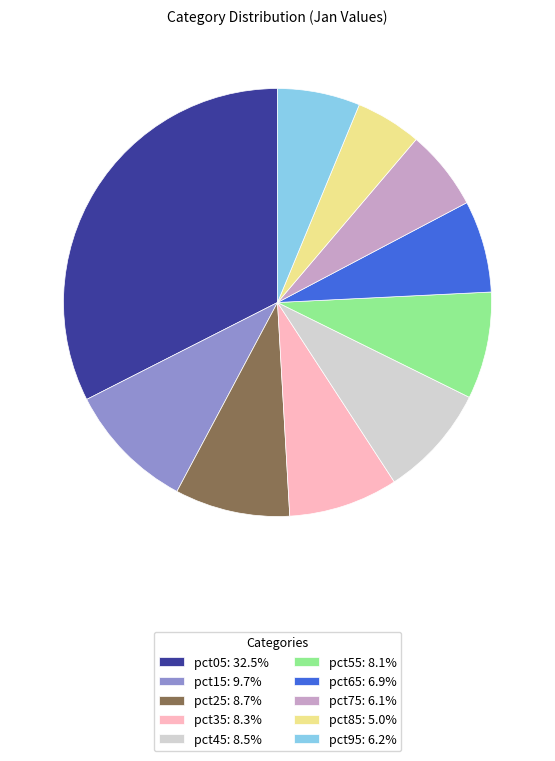

Does pct75: 6.1% represent more than half of the total?

No